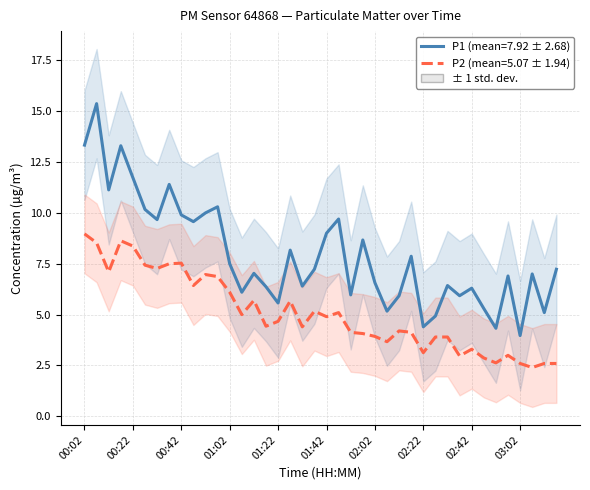

Is it true that P1 equals 6.6 at 02:22?

False